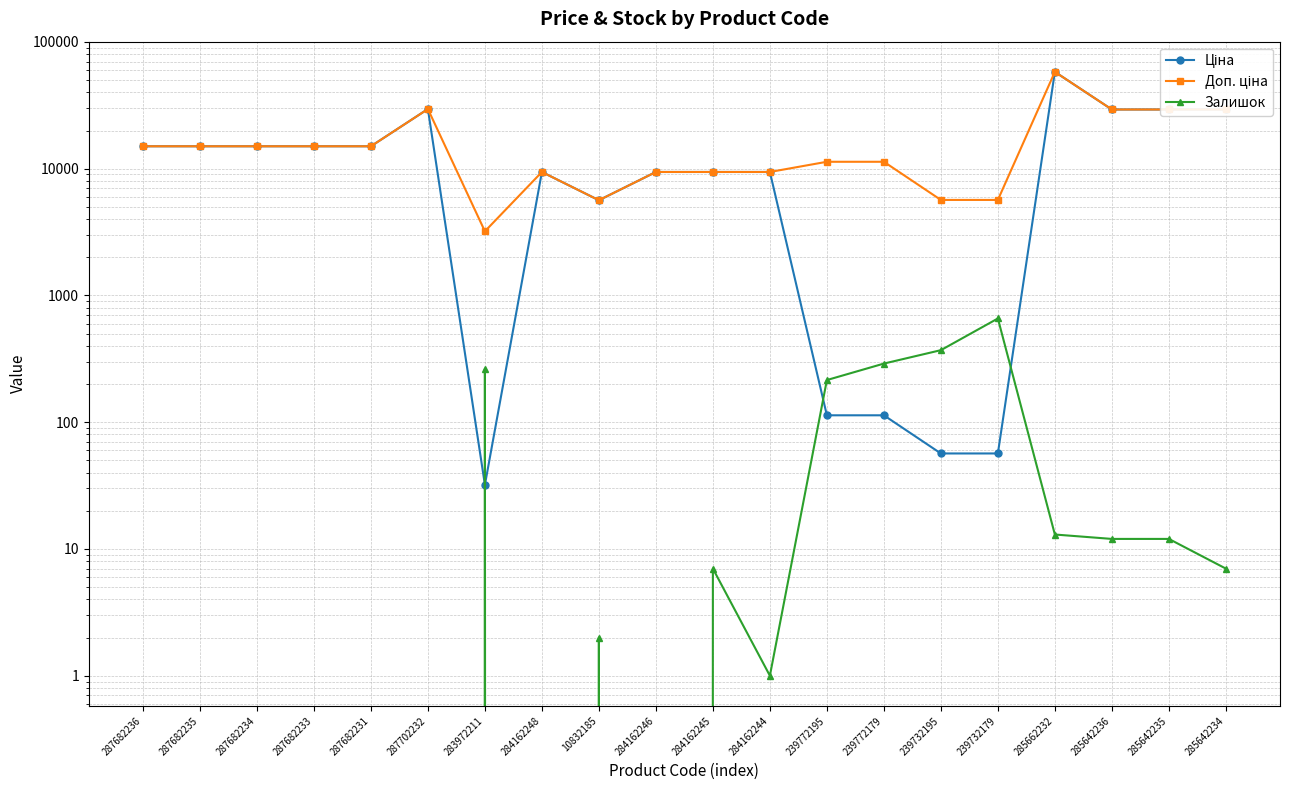

Rank the series at 287682233 from lowest to highest value.

Залишок, Ціна, Доп. ціна